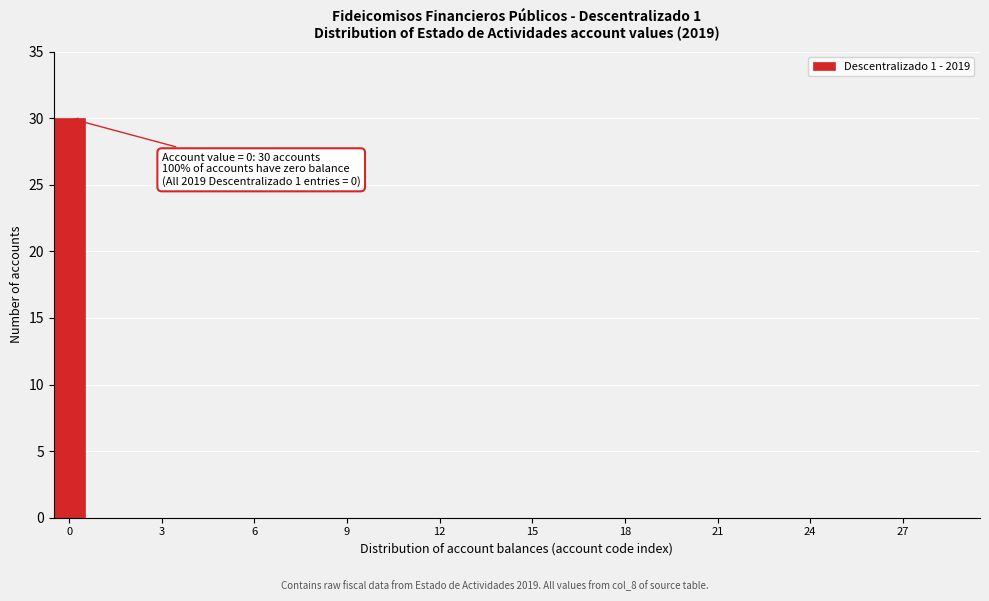

Read against the x-axis, roughly where is the centre of the tallest bar?

0.0